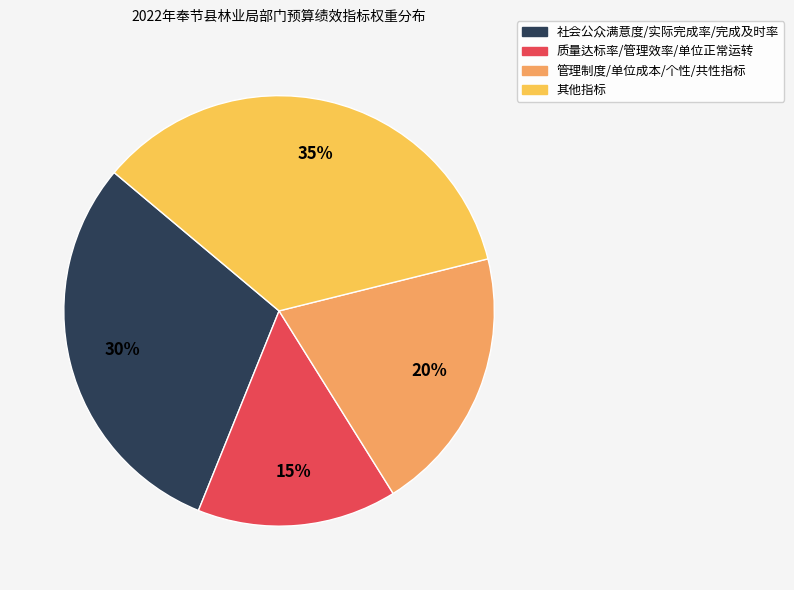

To the nearest percent, what is the average slice percentage?

25%